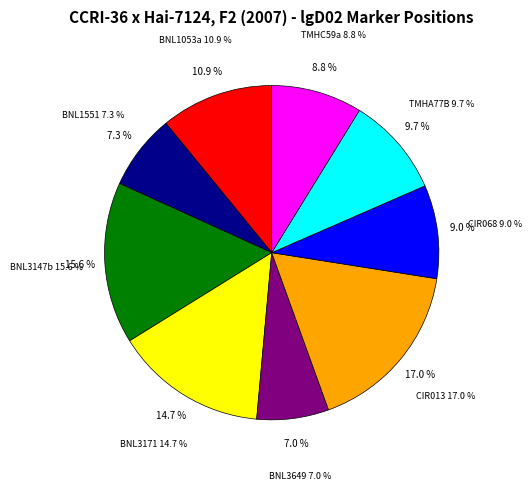

How many slices are in this pie chart?

9